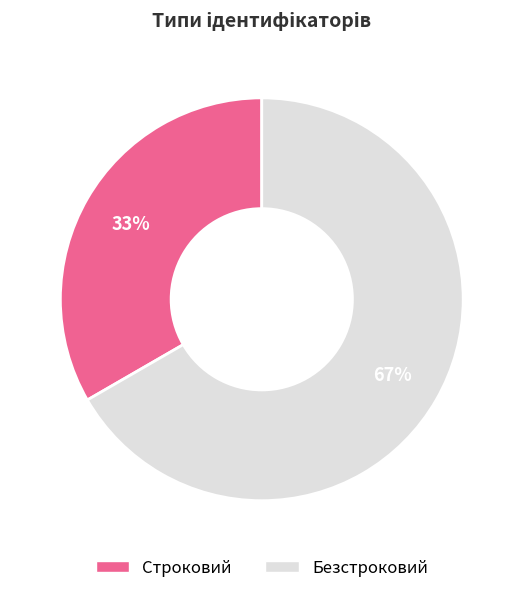

Which slice is the smallest?

Строковий